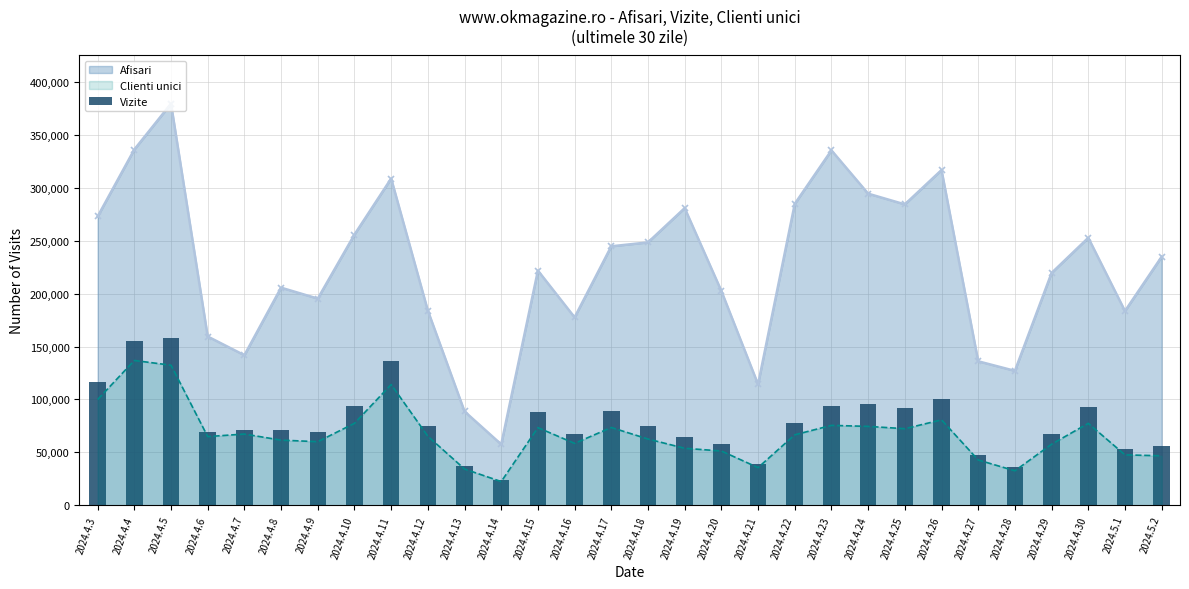

What is the approximate value at 2024.4.17, to the nearest 10?

89410